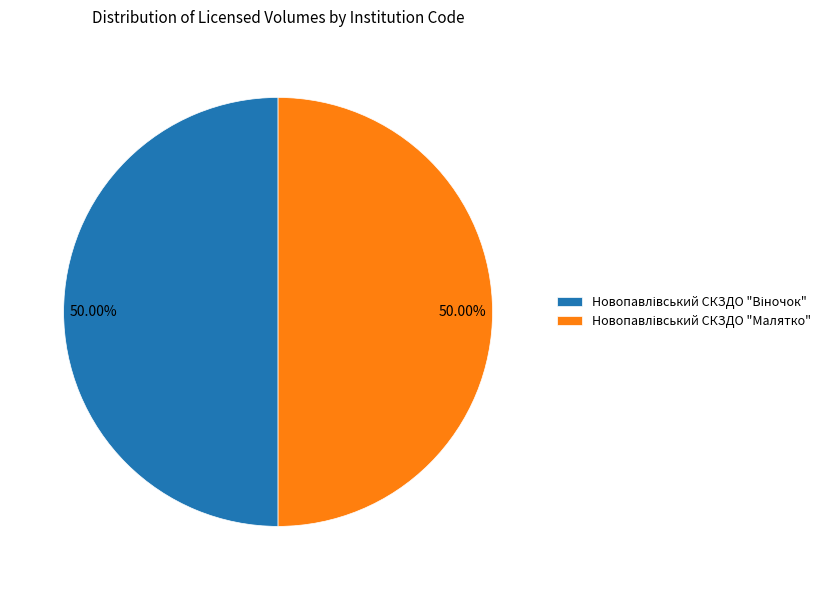

Which slice is the largest?

Новопавлівський СКЗДО "Віночок"